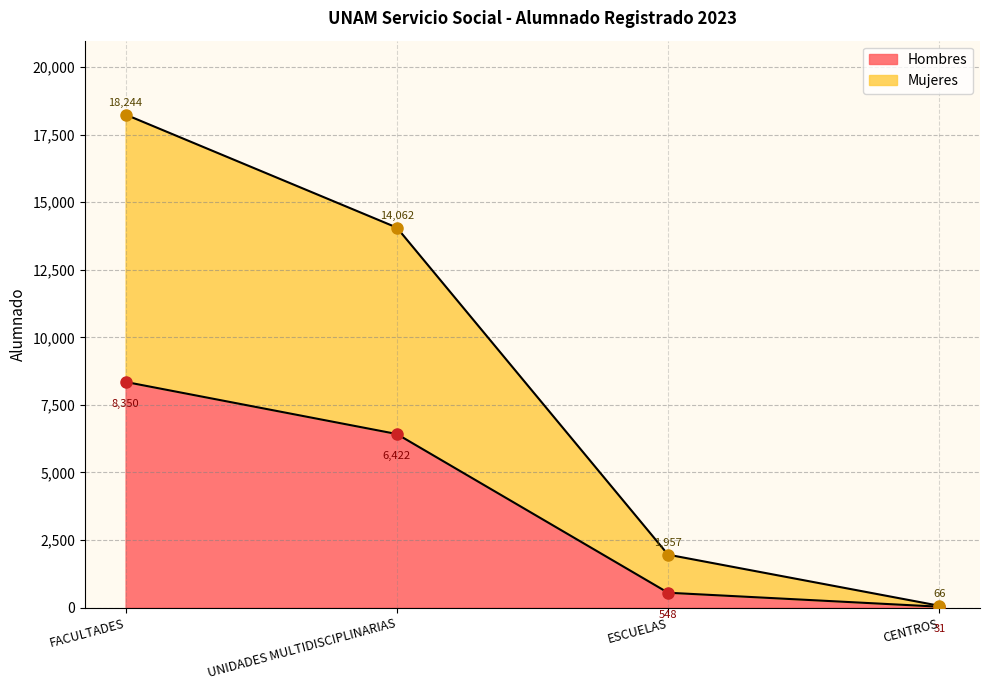

What is the greatest value displayed?

18244